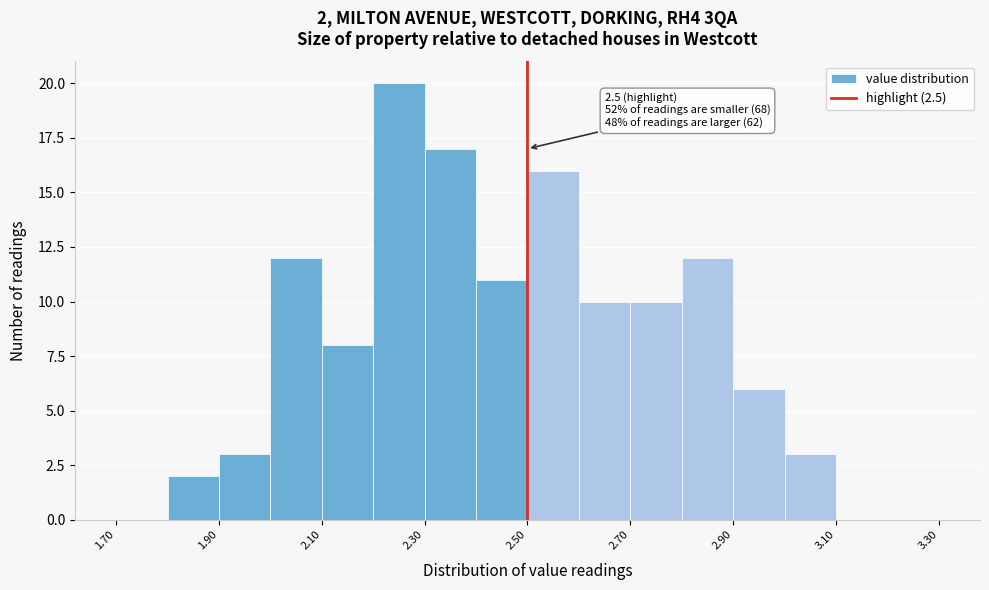

Which range on the x-axis has the tallest bar?

2.2 to 2.3